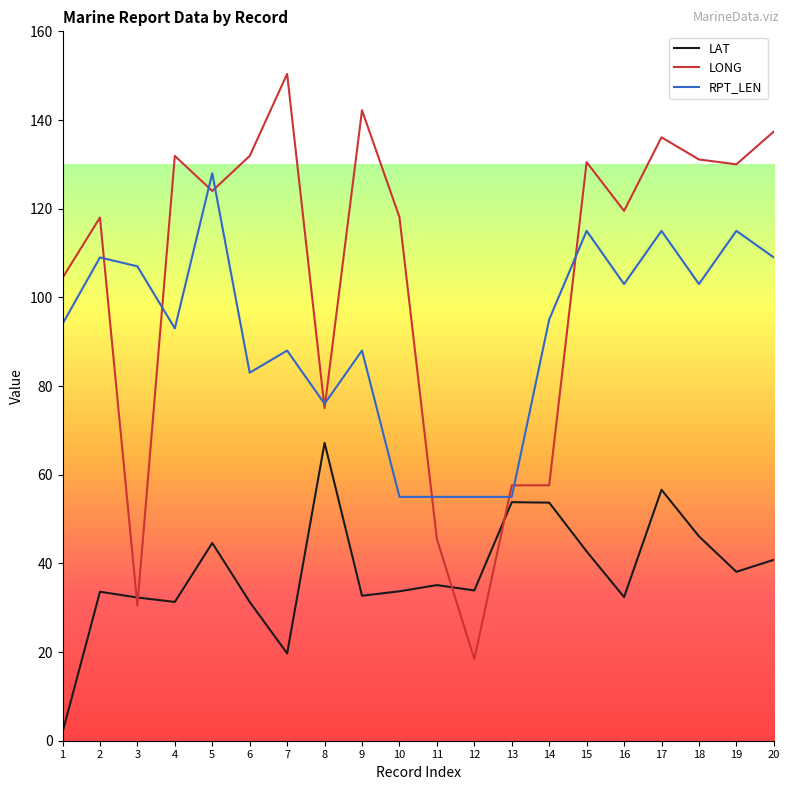

What is the minimum value shown in the chart?

1.9